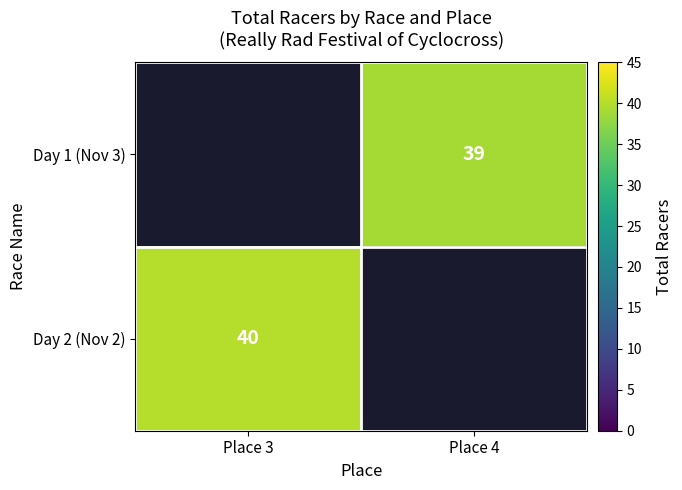

Is the value of Day 1 (Nov 3) at Place 4 greater than the value of Day 2 (Nov 2) at Place 3?

No